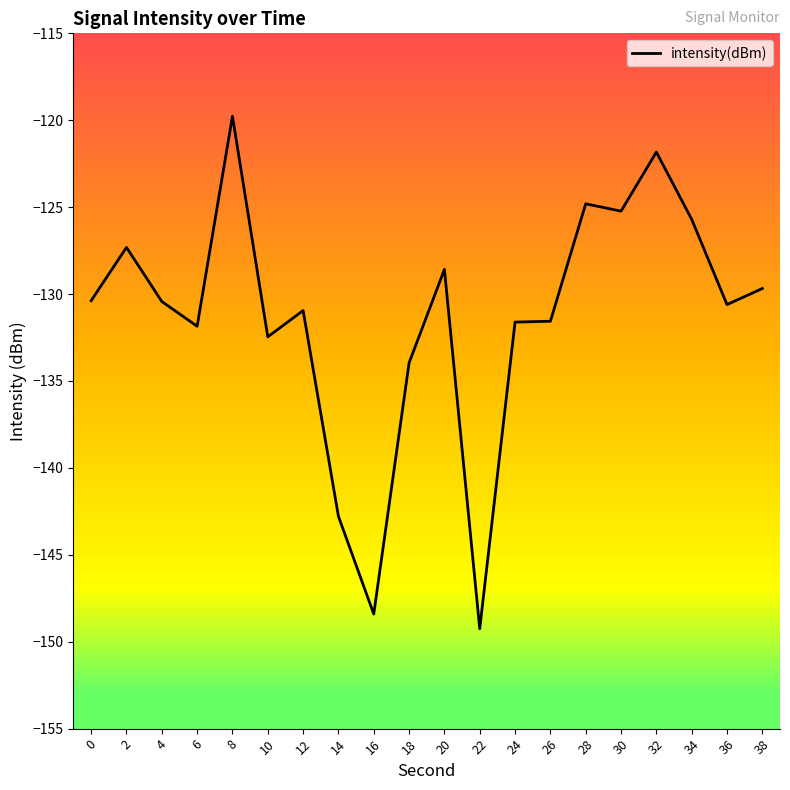

At which label does the data first exceed -130?

2